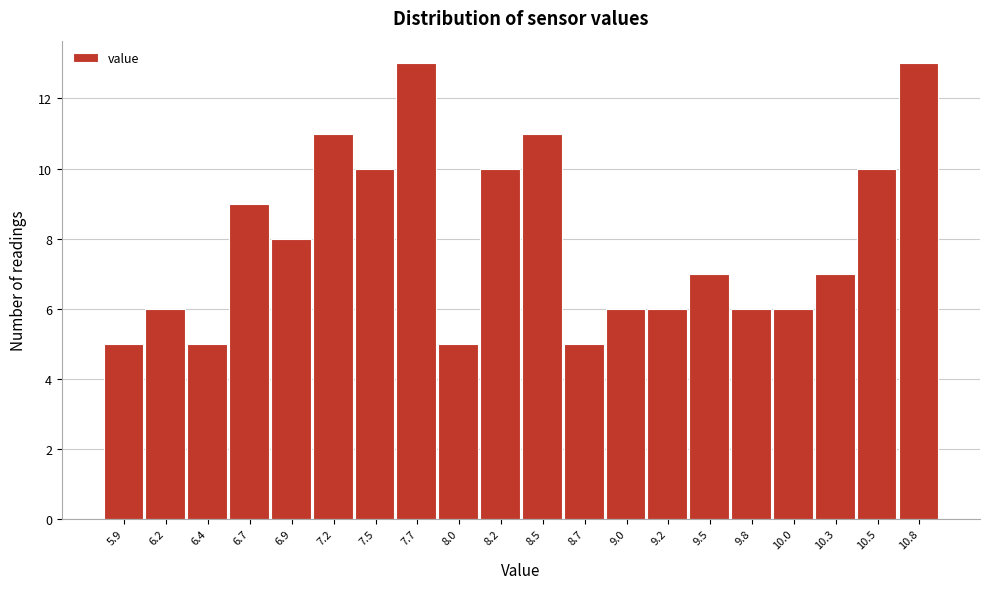

Reading left to right, list every bar in this chart as the range it spans on the x-axis followed by its height. Neither the bar edges nor the heights are printed on the chart, so give them approximately, as read against the axes.

5.800 to 6.055: 5
6.055 to 6.310: 6
6.310 to 6.565: 5
6.565 to 6.820: 9
6.820 to 7.075: 8
7.075 to 7.330: 11
7.330 to 7.585: 10
7.585 to 7.840: 13
7.840 to 8.095: 5
8.095 to 8.350: 10
8.350 to 8.605: 11
8.605 to 8.860: 5
8.860 to 9.115: 6
9.115 to 9.370: 6
9.370 to 9.625: 7
9.625 to 9.880: 6
9.880 to 10.135: 6
10.135 to 10.390: 7
10.390 to 10.645: 10
10.645 to 10.900: 13